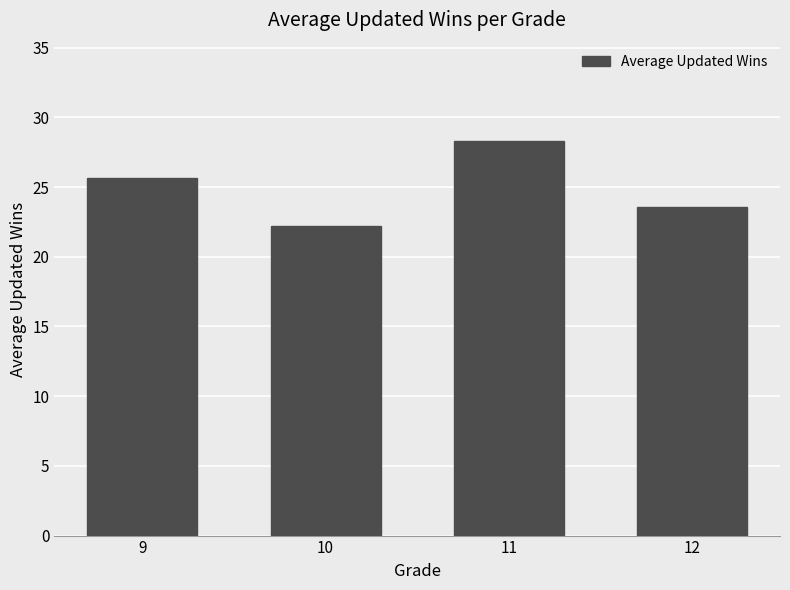

Are the bars grouped side by side (vs. stacked)?

No